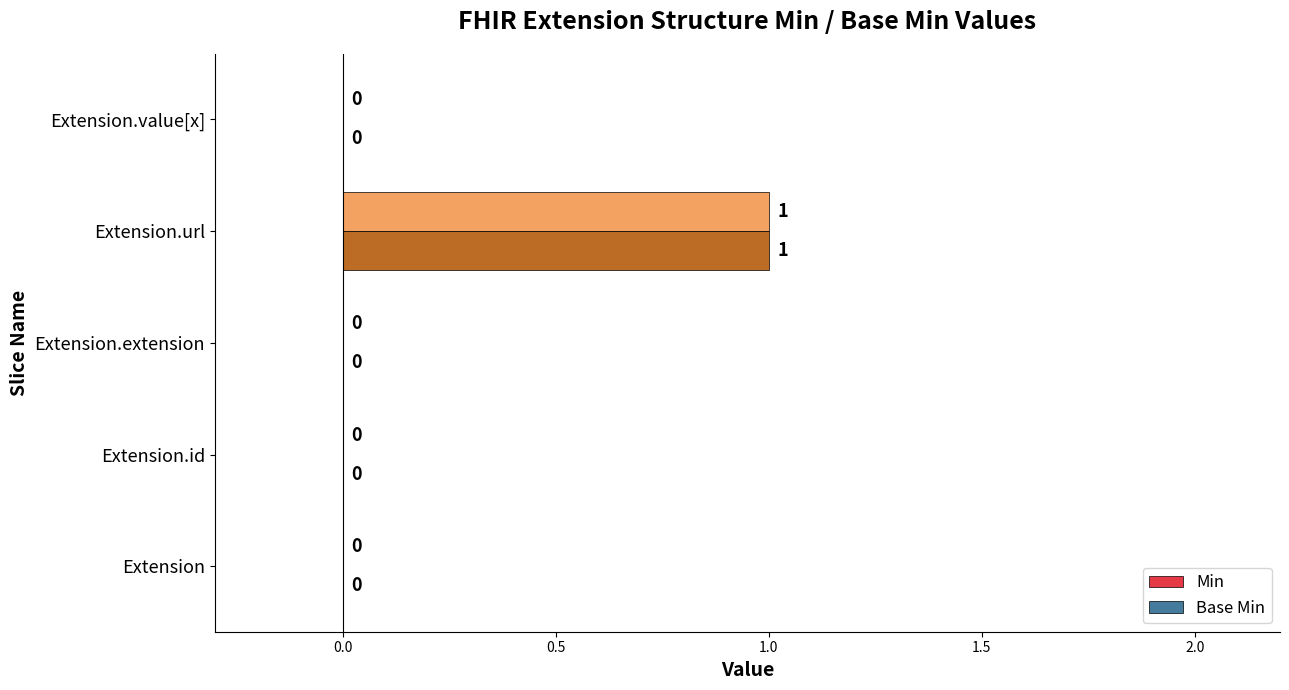

At which category is the sum across all series the highest?

Extension.url